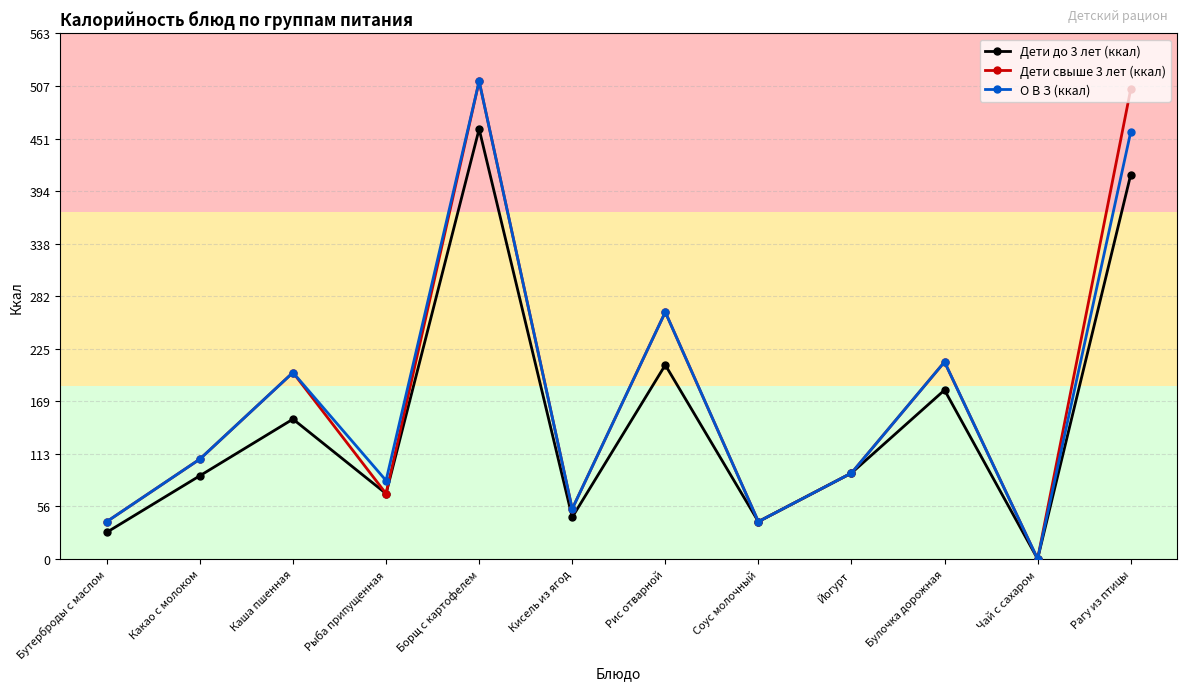

True or false: Дети свыше 3 лет (ккал) has more than 0 points higher than both neighbors.

True